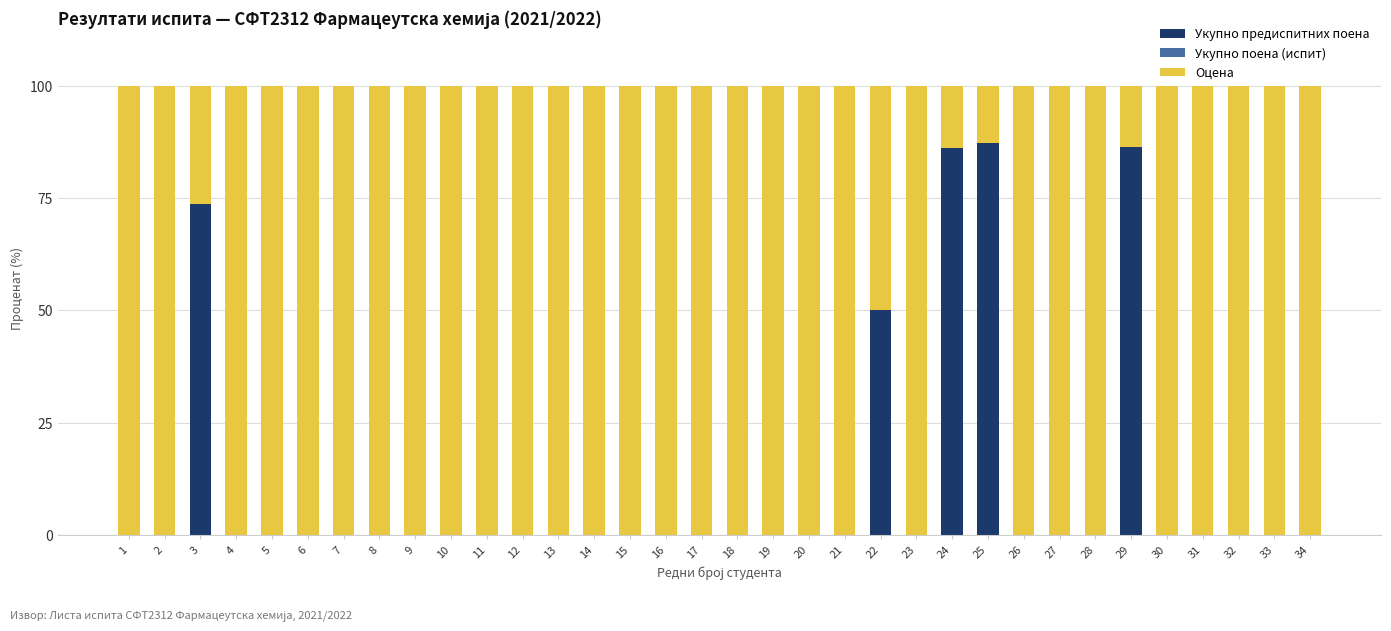

The Укупно предиспитних поена series shows 49.0 at 5. True or false?

False